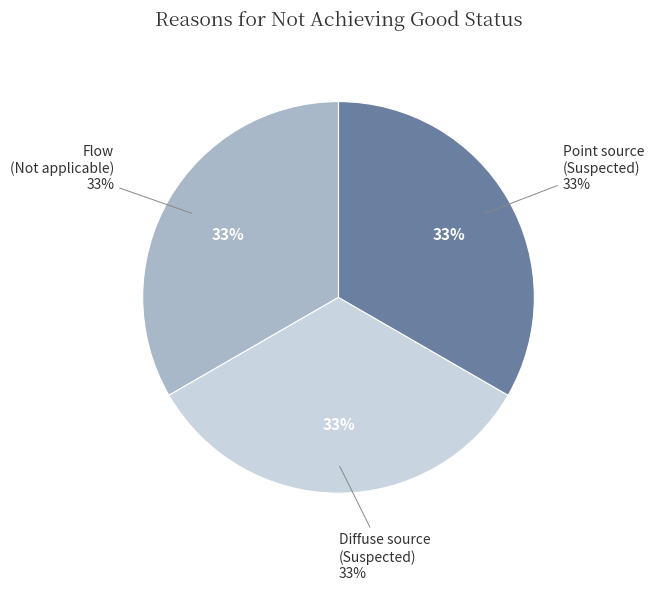

How many segments does this pie chart have?

3